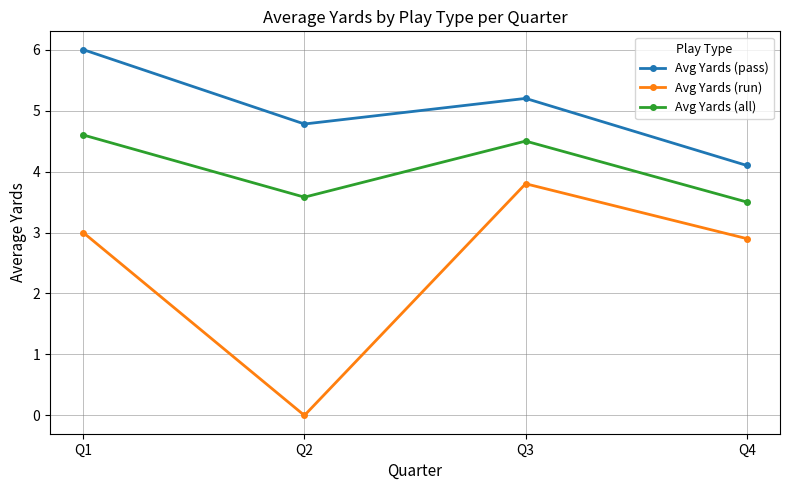

Reading left to right, what are all the values shown in this chart?

Avg Yards (pass): Q1=6.0	Q2=4.8	Q3=5.2	Q4=4.1
Avg Yards (run): Q1=3.0	Q2=0.0	Q3=3.8	Q4=2.9
Avg Yards (all): Q1=4.6	Q2=3.6	Q3=4.5	Q4=3.5